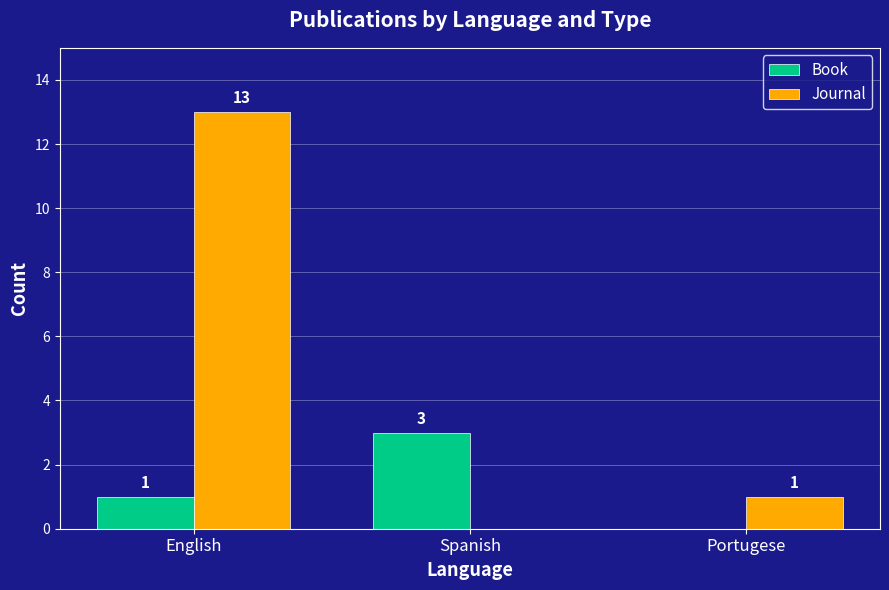

Which category has the highest value across all series?

English